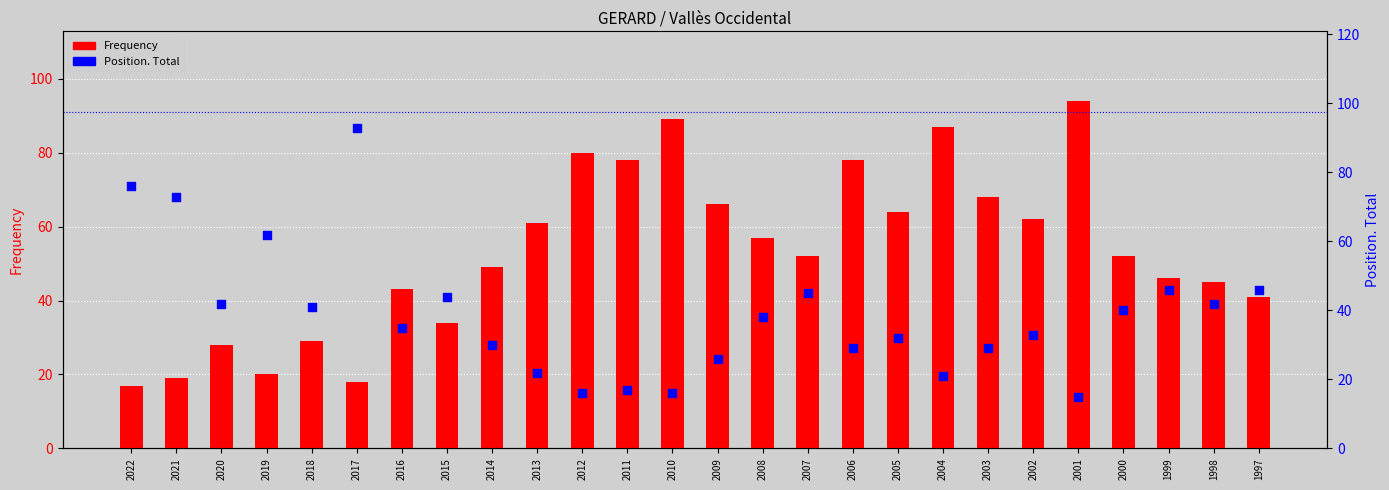

What are all the series names shown in the legend?

Frequency, Position. Total